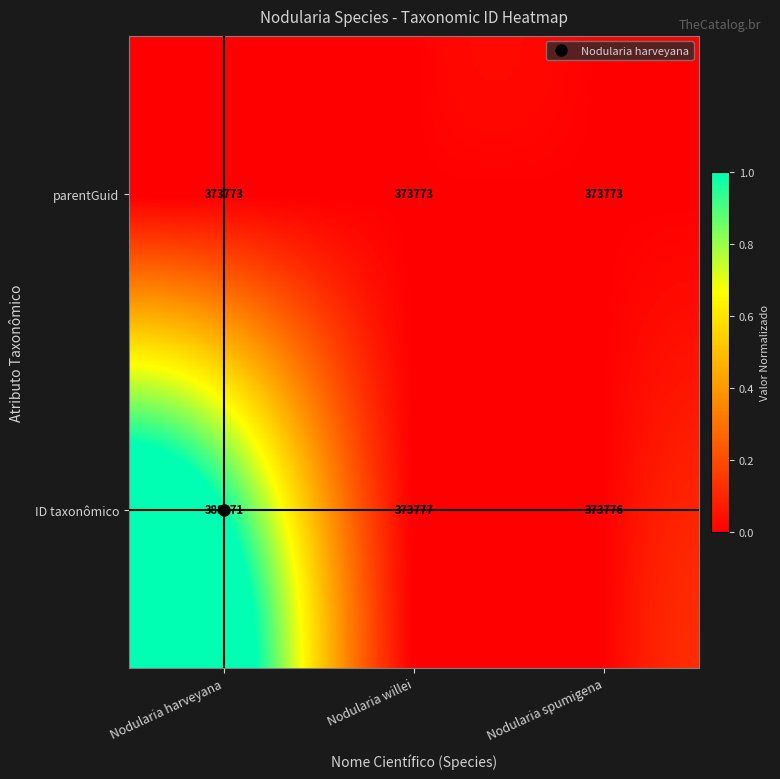

Read the ID taxonômico value at Nodularia spumigena, to the nearest 50.

373800